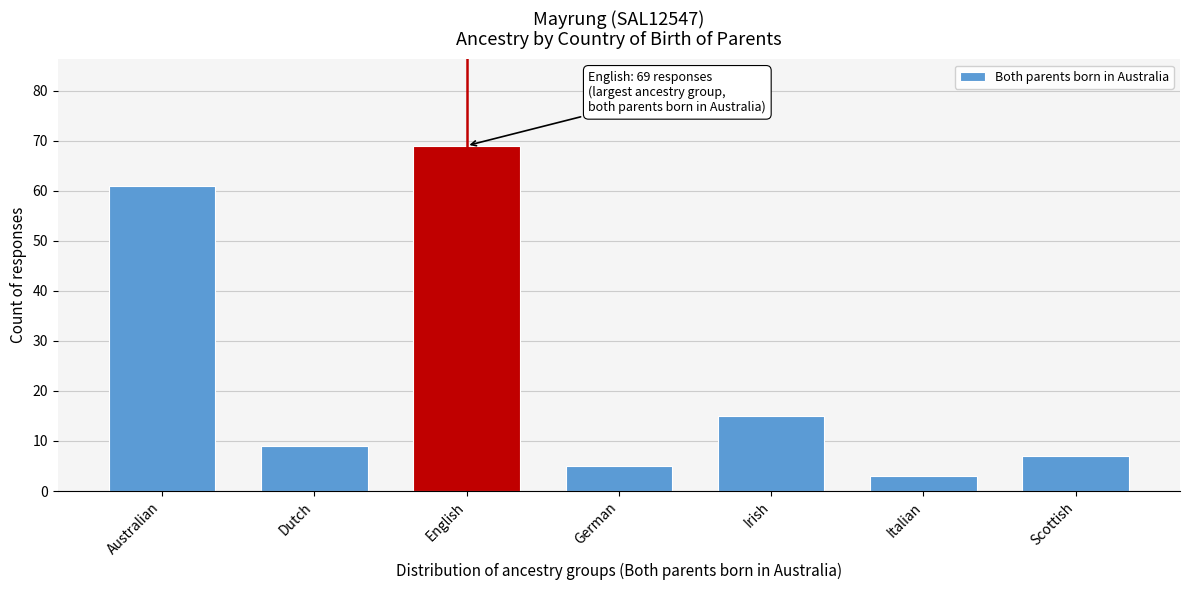

Reading left to right, transcribe all the data shown in this chart.

Australian=61	Dutch=9	English=69	German=5	Irish=15	Italian=3	Scottish=7